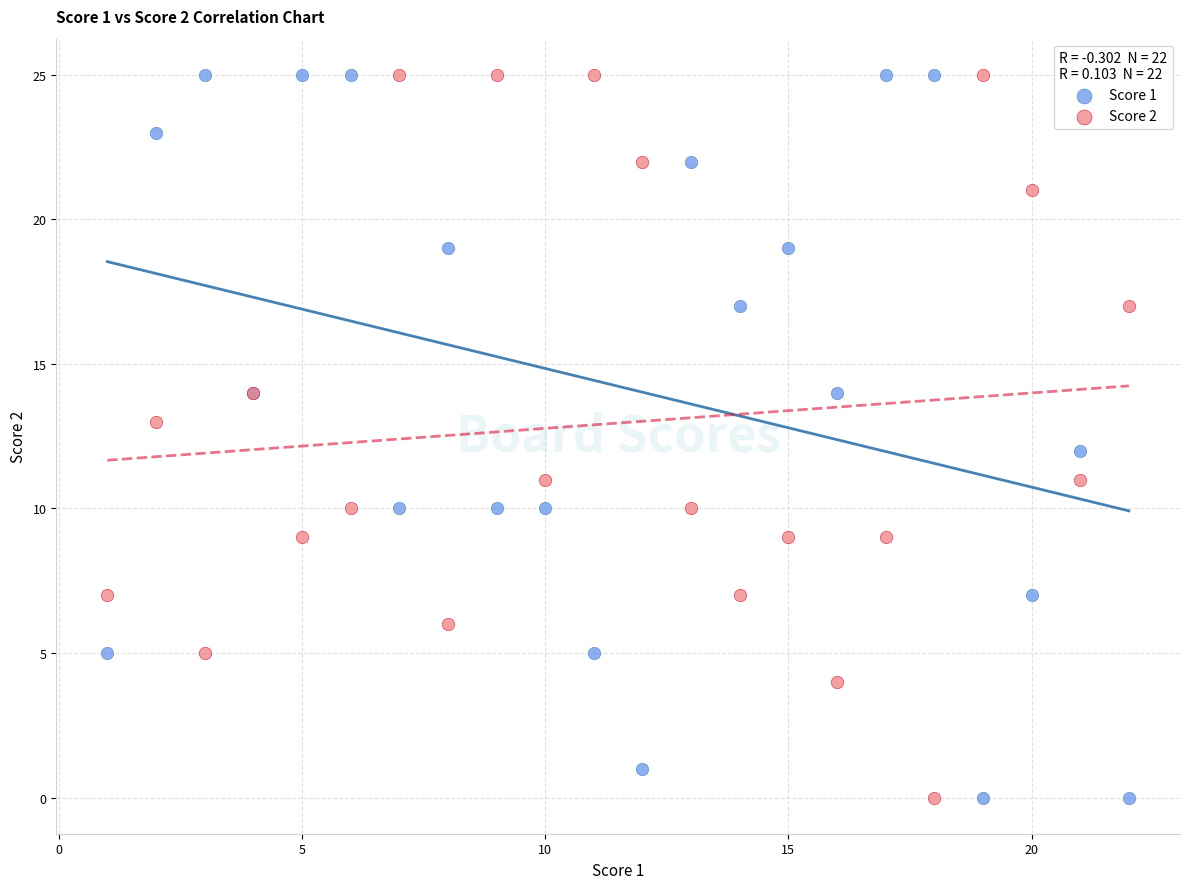

What are all the series names shown in the legend?

Score 1, Score 2